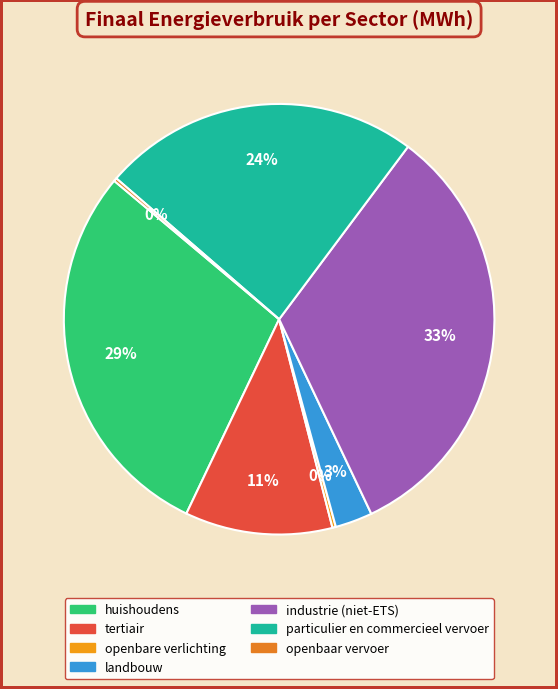

Does any single category account for the majority?

No